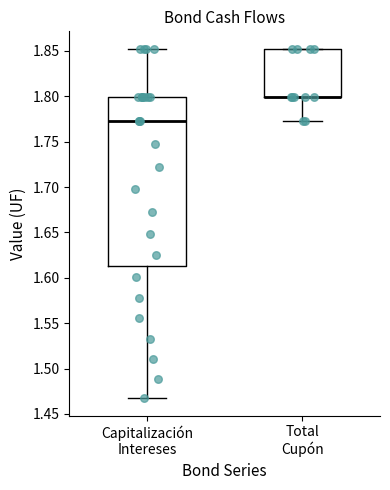

Reading left to right, transcribe this box plot: for each box, give where its median line is, the range the box spans, and where its two whiskers end, as read against the y-axis. The values are not printed on the chart, so give them approximately, as read against the axis.

Capitalización Intereses: median 1.775, box 1.615 to 1.800, whiskers 1.465 to 1.850
Total Cupón: median 1.800 (drawn on the box's lower edge), box 1.800 to 1.850, whiskers 1.775 to 1.850